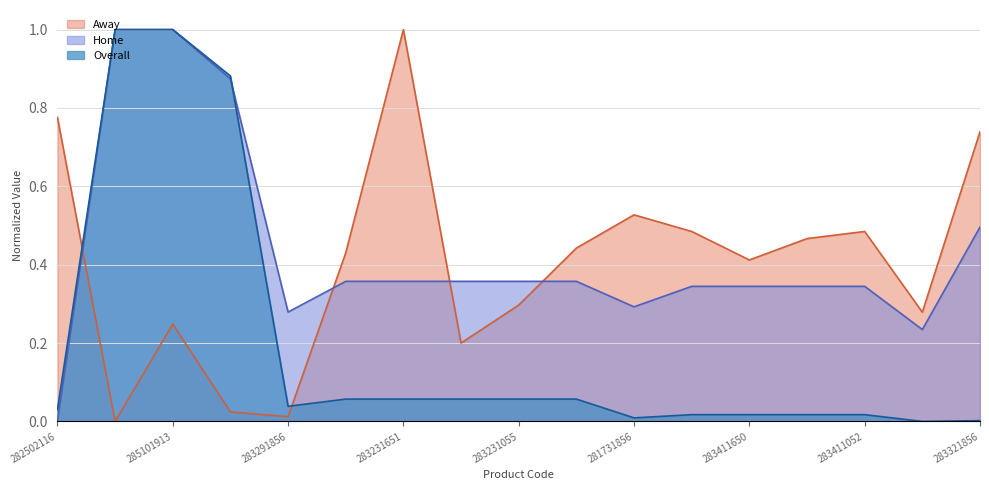

Which series has the largest range (max minus min)?

Overall